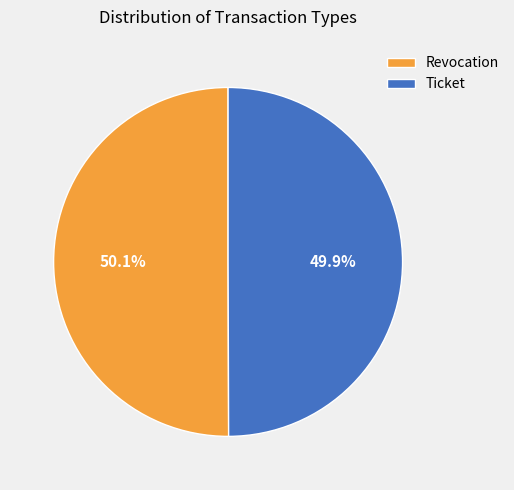

Combined, do Ticket and Revocation account for over 50%?

Yes